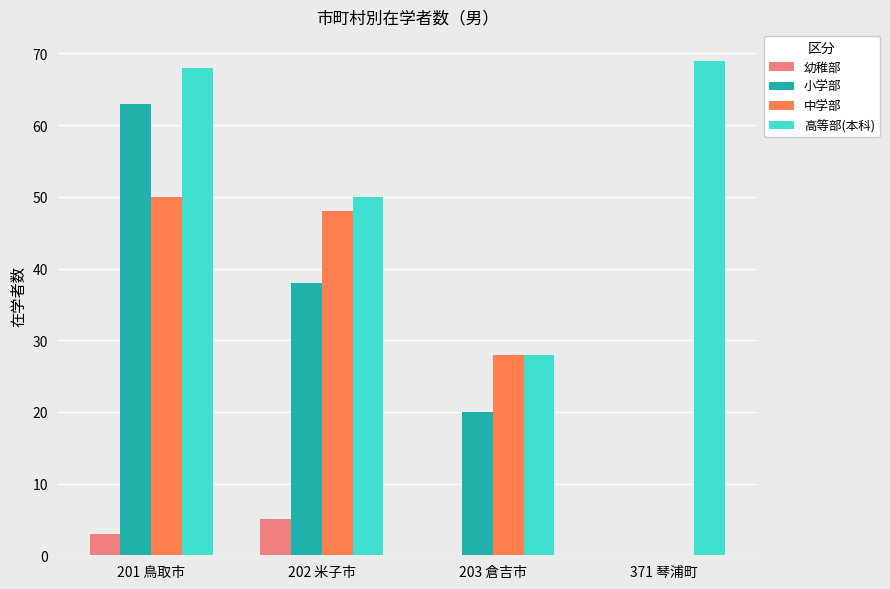

What is the total value across all series at 371 琴浦町?

69